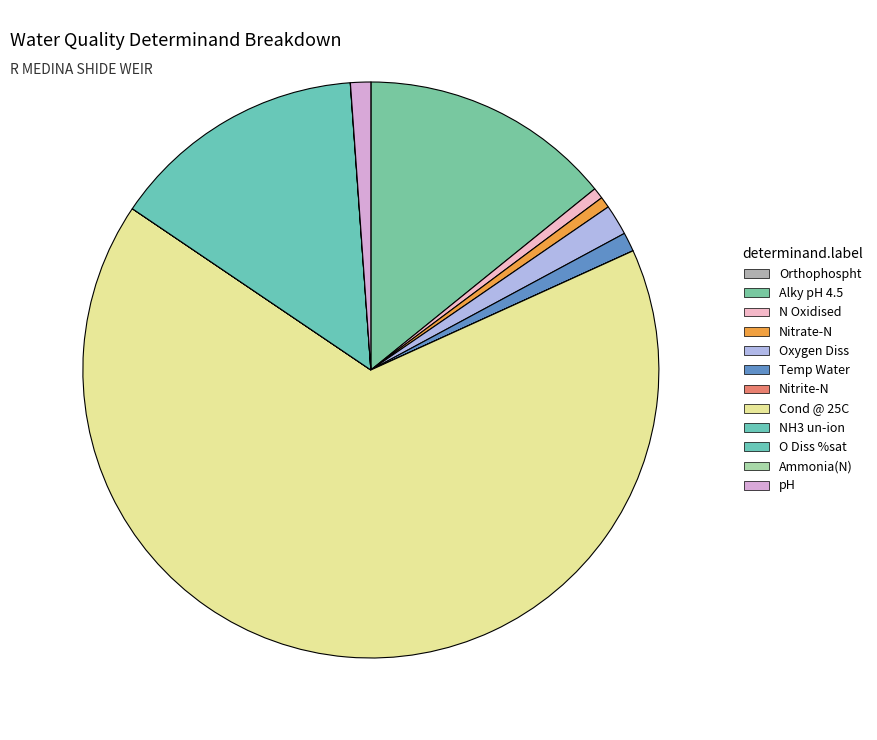

To the nearest percent, what portion does Oxygen Diss represent?

2%